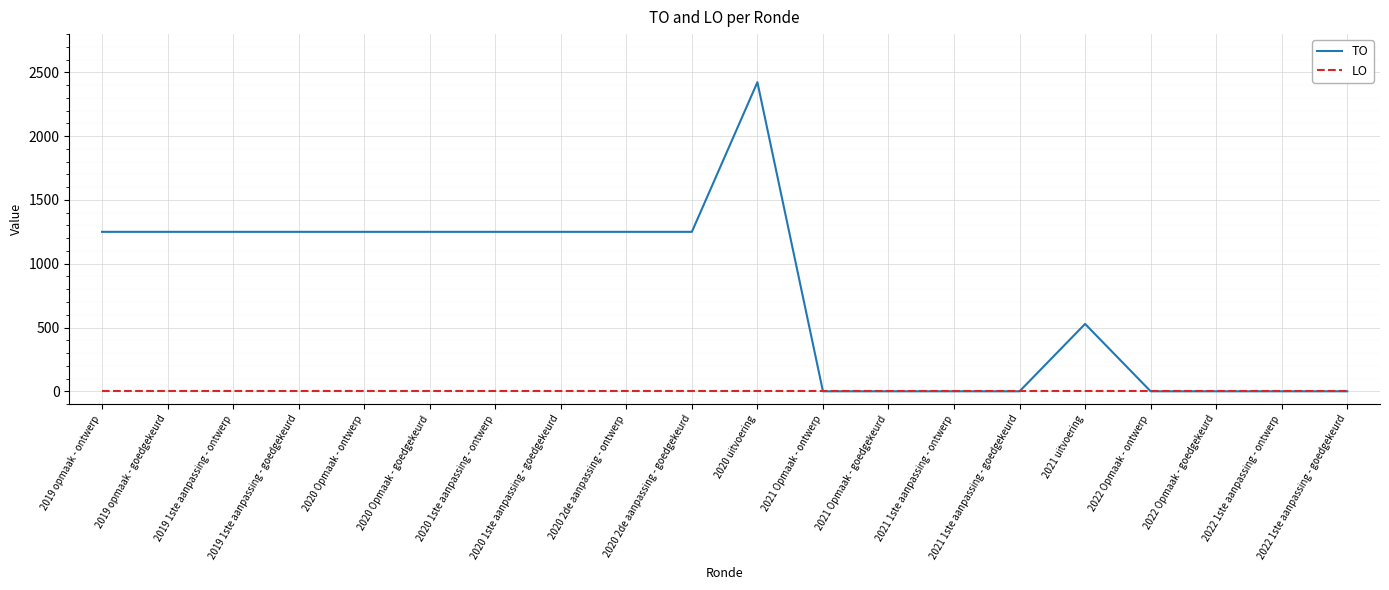

What is the difference between the maximum and minimum values in the TO series?

2423